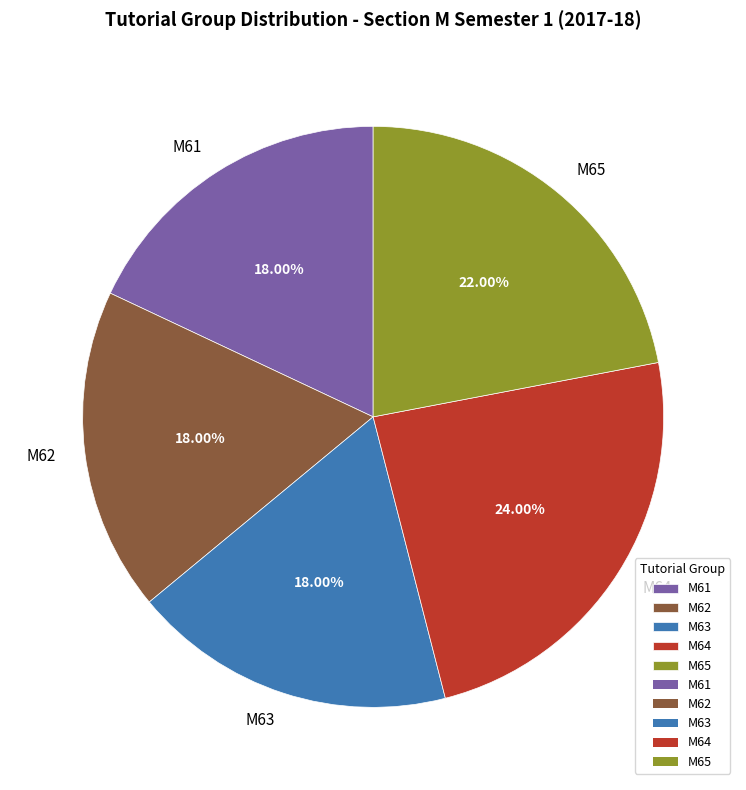

Approximately how many times larger is the value at M65 compared to M64?

0.9